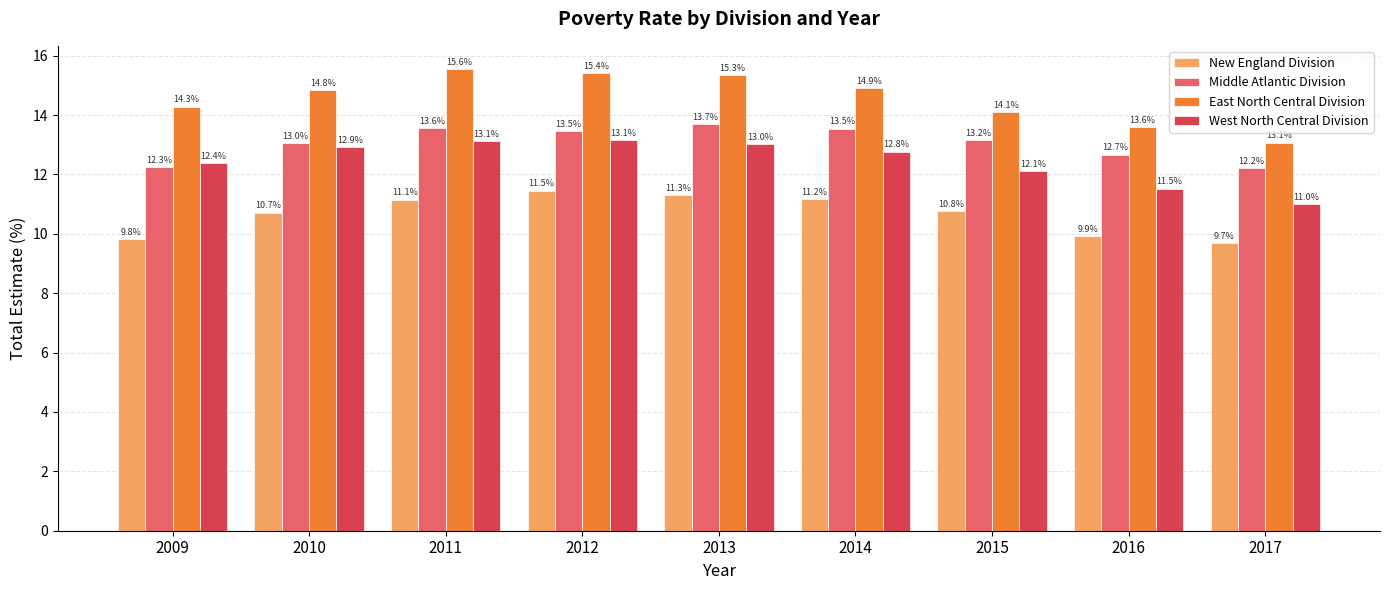

What is the sum of all West North Central Division values?

112.0